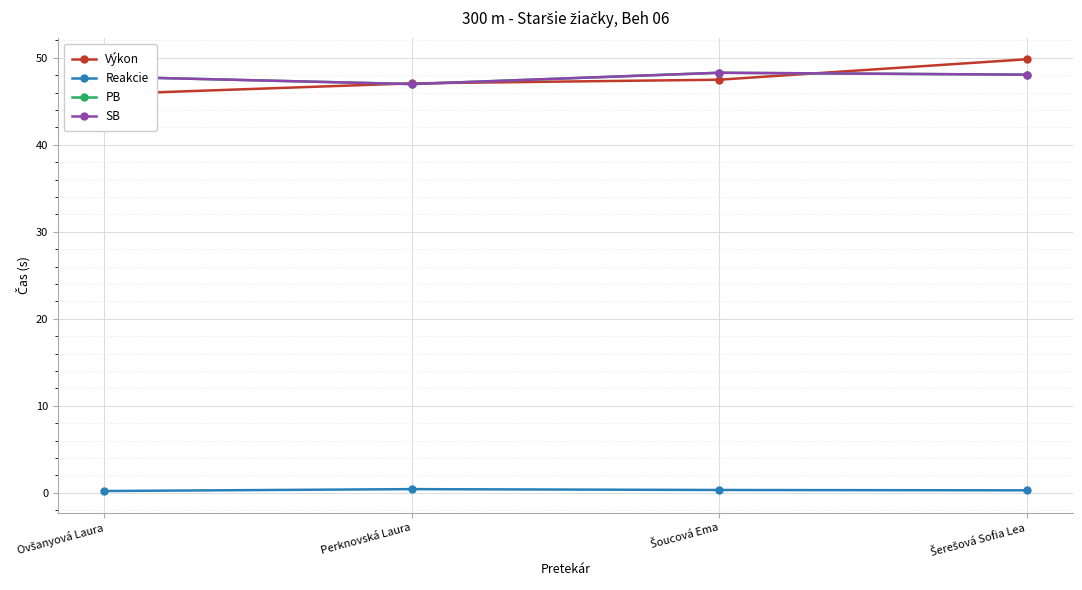

Reading left to right, transcribe all the data shown in this chart.

Výkon: Ovšanyová Laura=45.8	Perknovská Laura=47.1	Šoucová Ema=47.5	Šerešová Sofia Lea=49.8
Reakcie: Ovšanyová Laura=0.2	Perknovská Laura=0.4	Šoucová Ema=0.3	Šerešová Sofia Lea=0.3
PB: Ovšanyová Laura=47.8	Perknovská Laura=47.0	Šoucová Ema=48.3	Šerešová Sofia Lea=48.1
SB: Ovšanyová Laura=47.8	Perknovská Laura=47.0	Šoucová Ema=48.3	Šerešová Sofia Lea=48.1